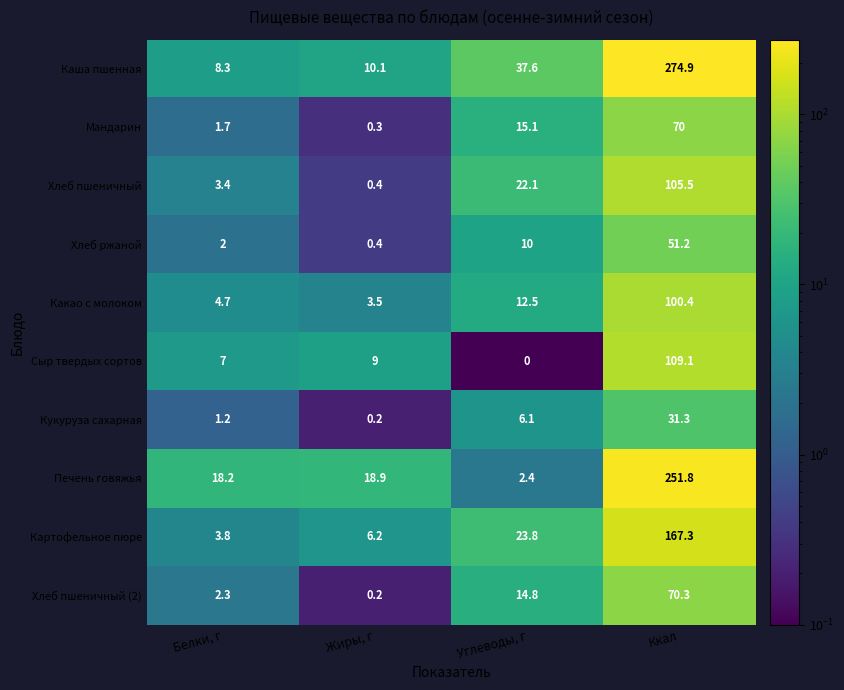

Which series has the widest spread of values?

Каша пшенная